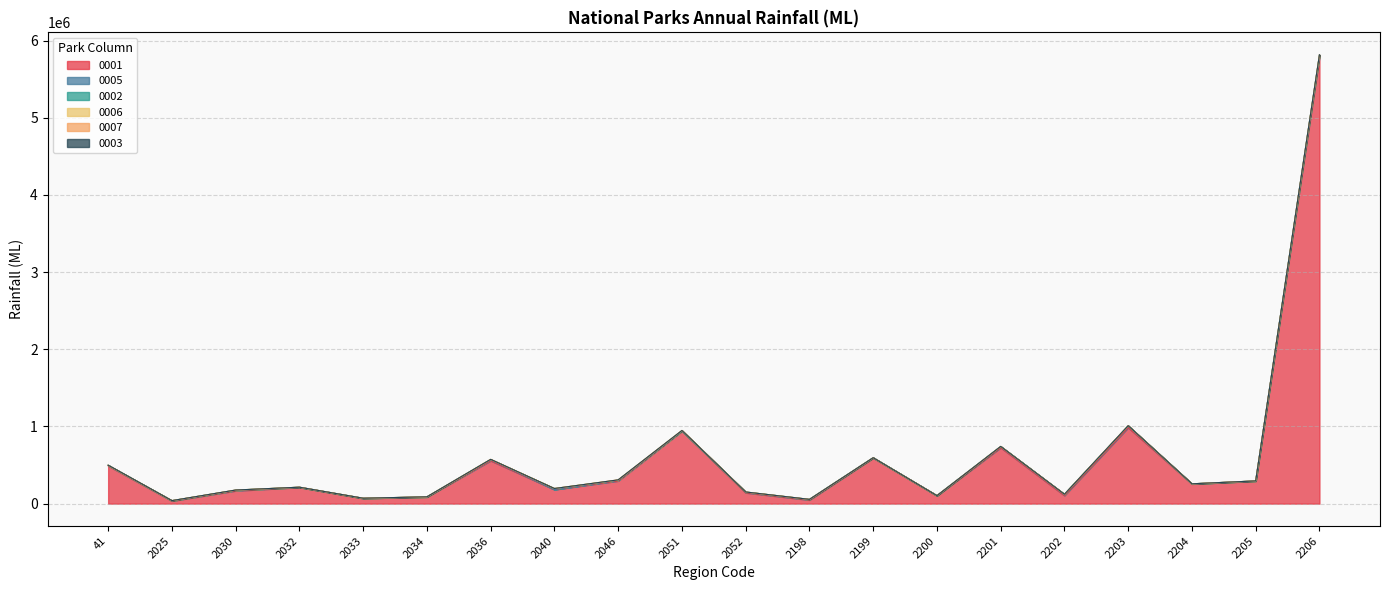

What is the maximum value for 0007?

2136.0